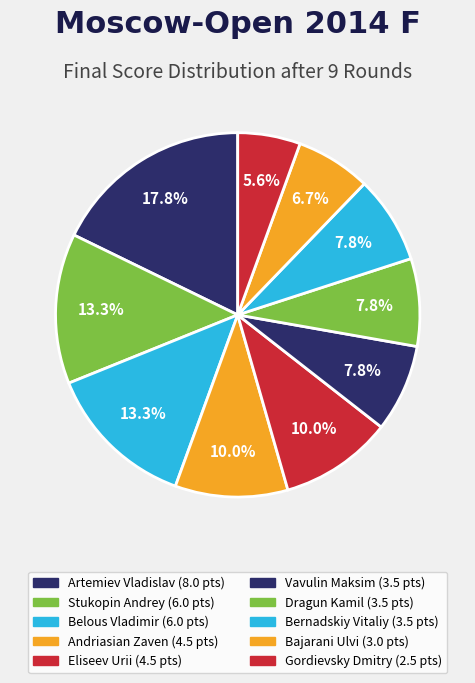

How many slices are in this pie chart?

10